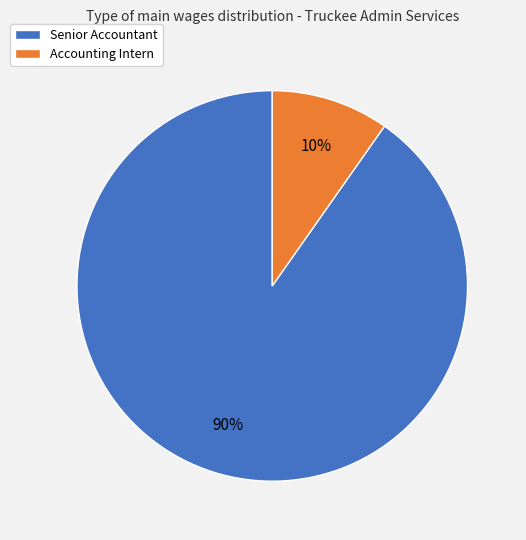

Which has a higher value, Accounting Intern or Senior Accountant?

Senior Accountant